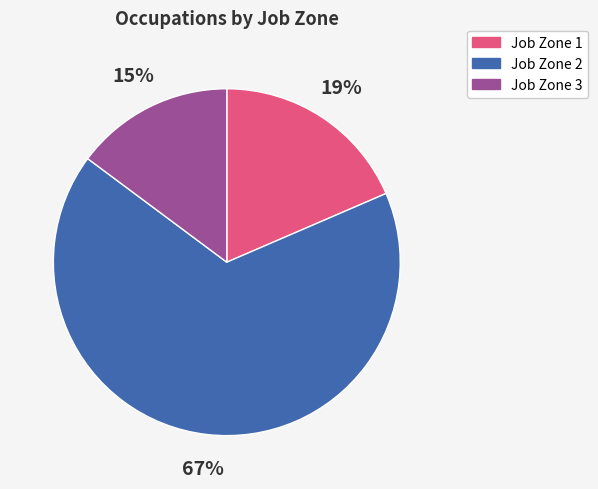

Which has a higher value, Job Zone 3 or Job Zone 2?

Job Zone 2